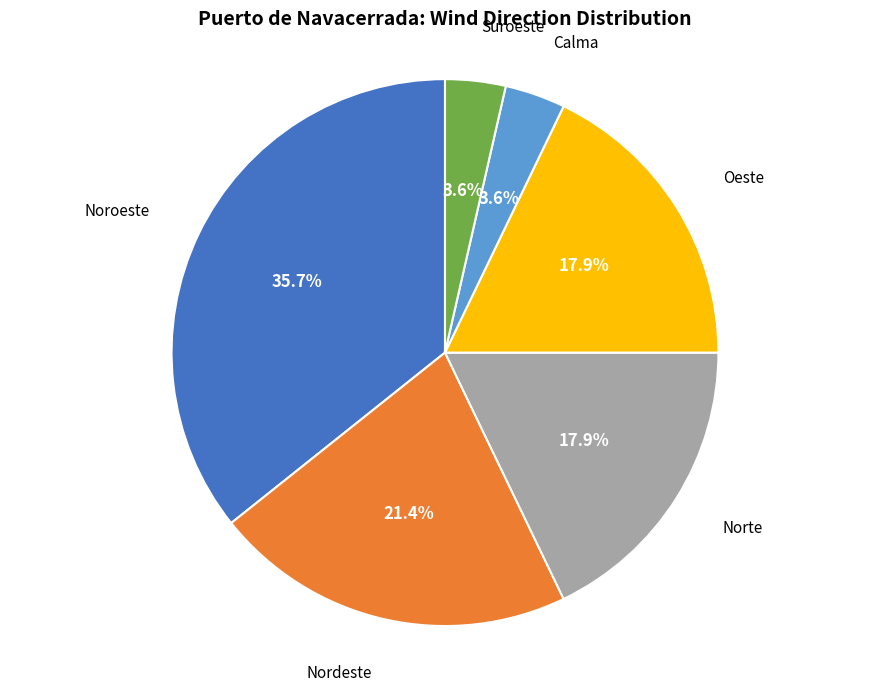

To the nearest percent, what percentage of the pie is Suroeste?

4%